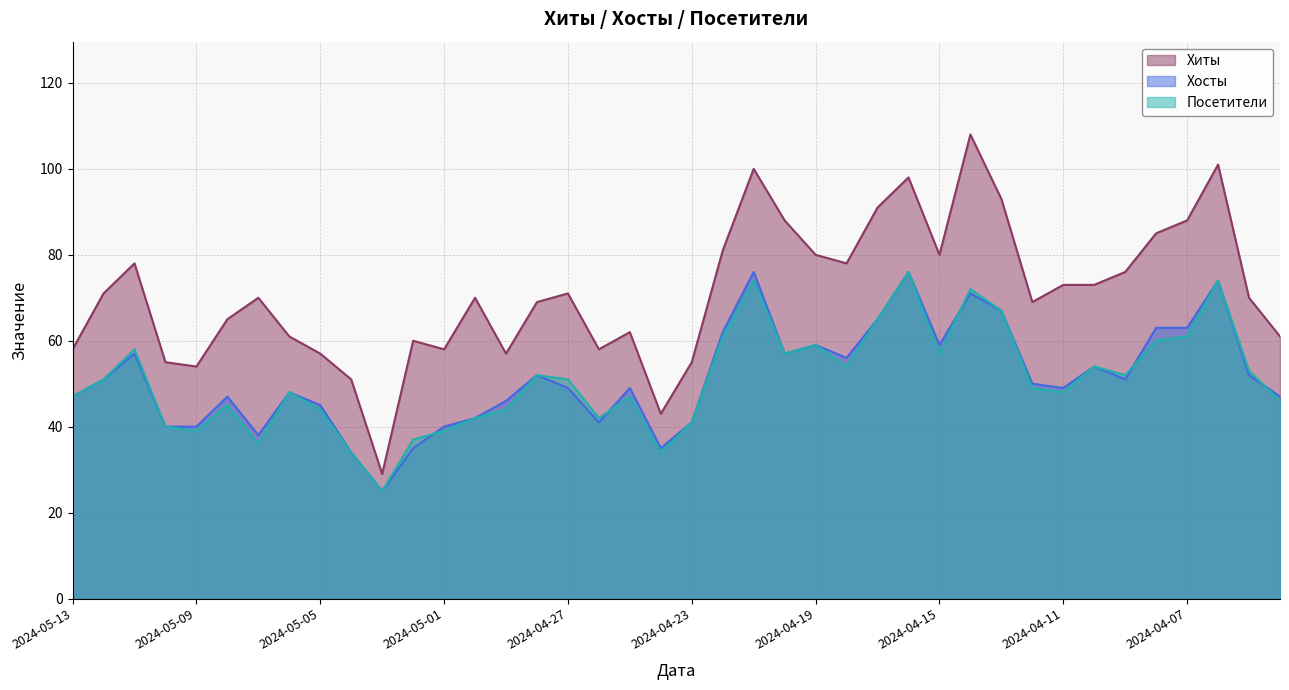

Count the number of categories in the chart.

40